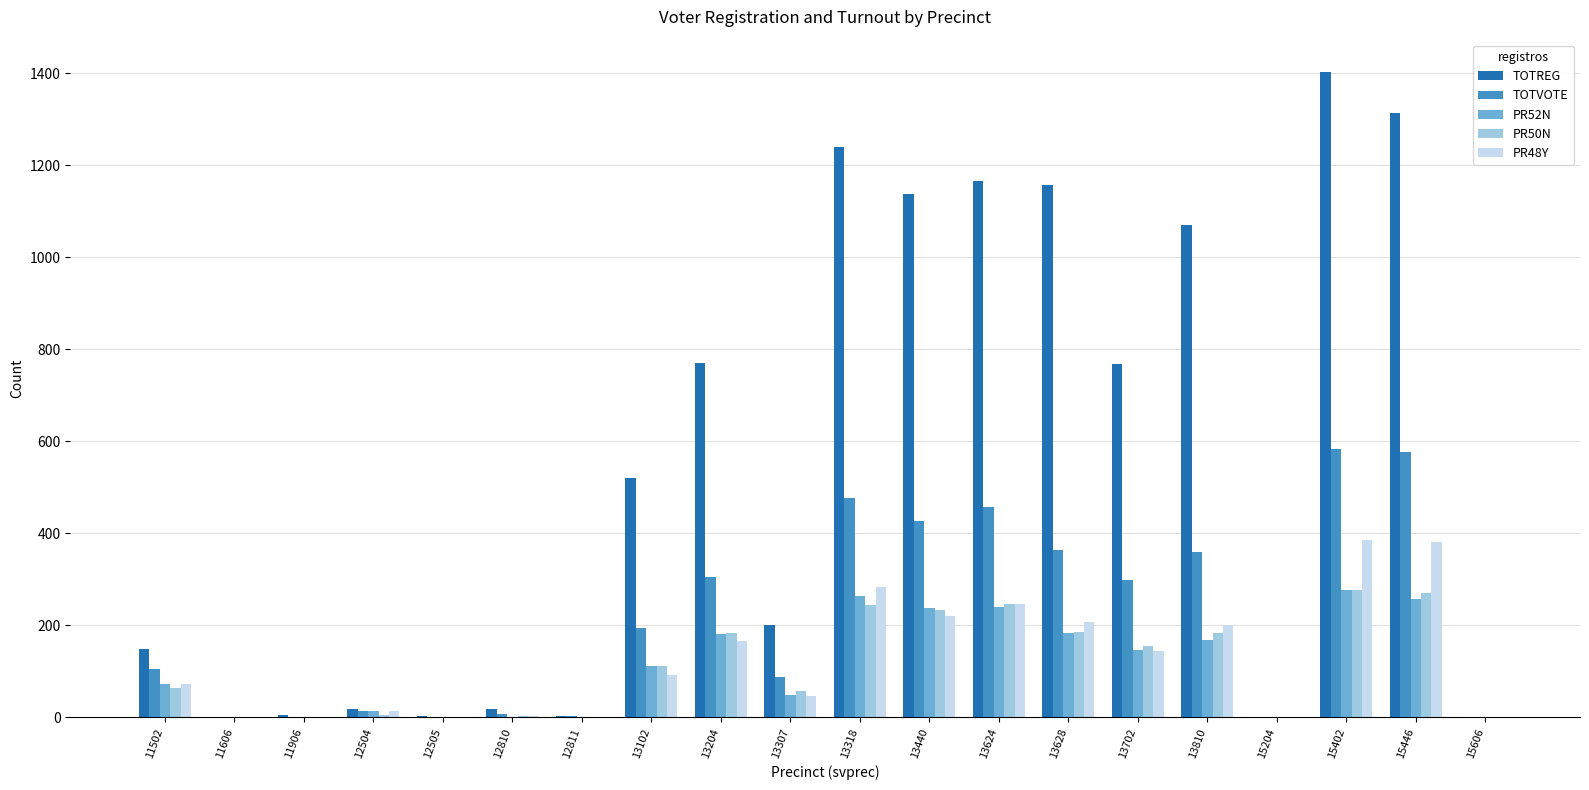

What is the approximate value of TOTVOTE at 13102?

195